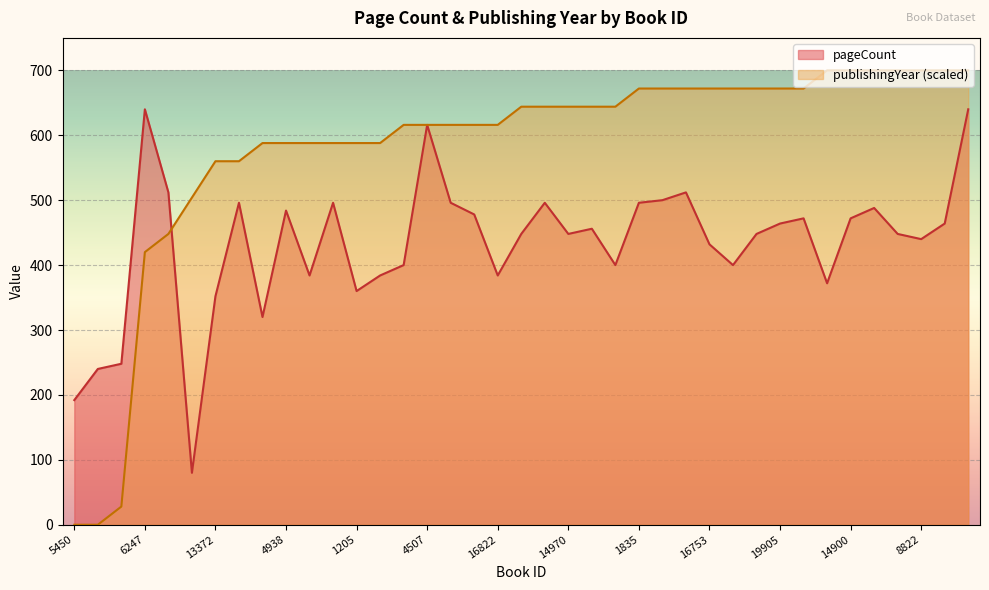

Which series ends up on top after the final intersection of pageCount and publishingYear?

publishingYear